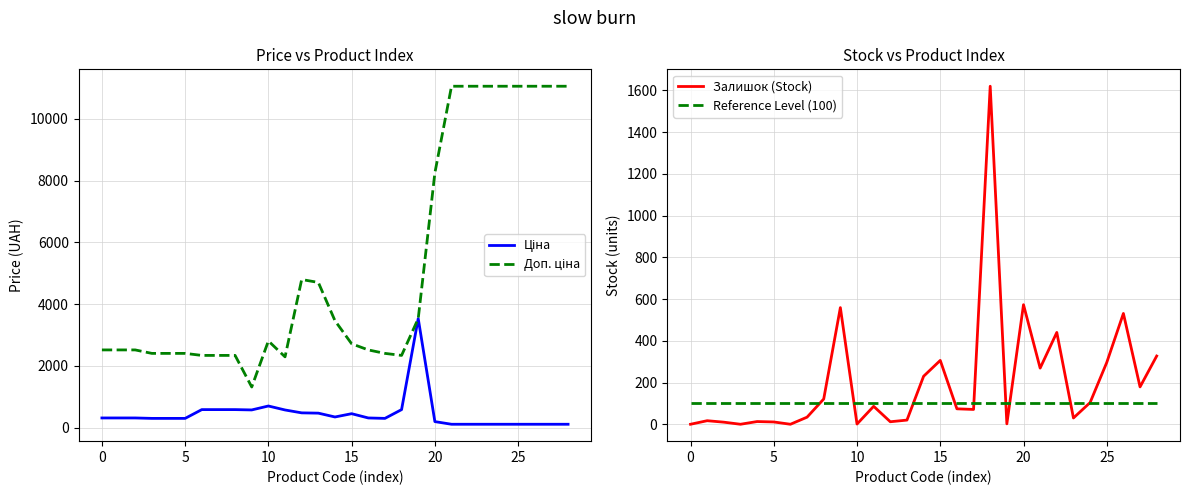

The Залишок (Stock) series shows 335.9 at 9. True or false?

False